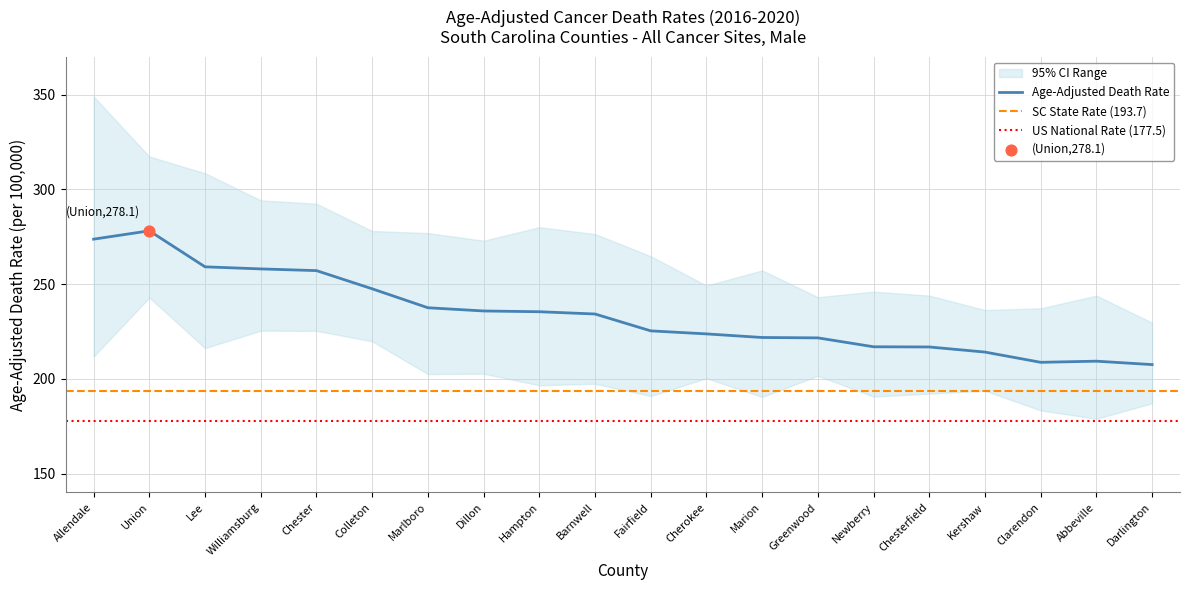

Which series has the largest total across all categories?

upper_ci